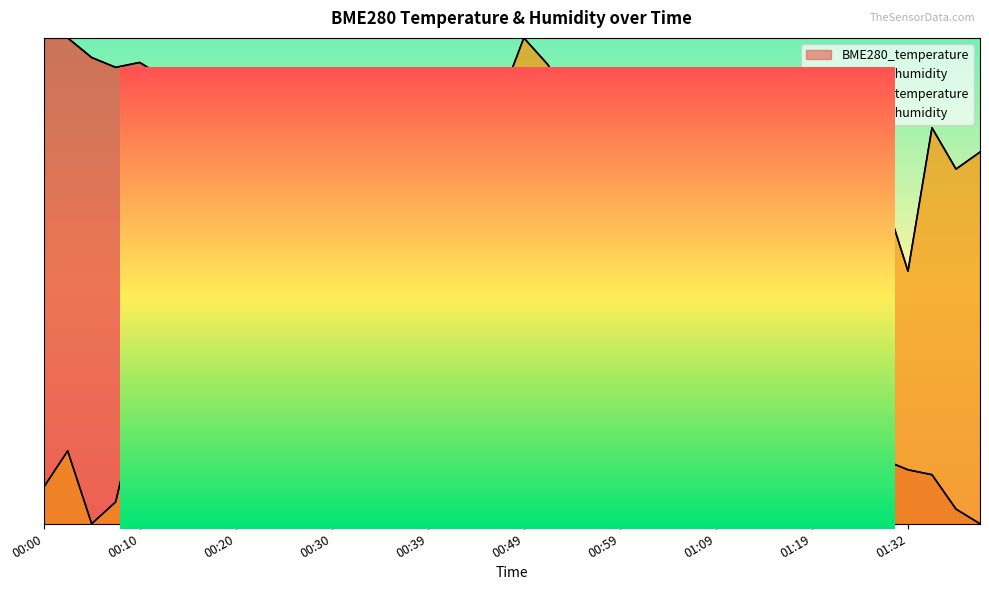

Reading right to left, what are all the values shown in this chart?

BME280_temperature: 0.0	0.0	0.1	0.1	0.1	0.2	0.2	0.2	0.3	0.3	0.3	0.3	0.4	0.4	0.4	0.5	0.4	0.4	0.4	0.4	0.5	0.5	0.5	0.6	0.6	0.7	0.7	0.7	0.8	0.7	0.8	0.7	0.8	0.9	0.9	0.9	0.9	1.0	1.0	1.0
BME280_humidity: 0.8	0.7	0.8	0.5	0.7	0.4	0.4	0.4	0.2	0.4	0.2	0.1	0.5	0.4	0.4	0.2	0.6	0.9	0.9	1.0	0.9	0.7	0.4	0.4	0.1	0.2	0.1	0.1	0.0	0.4	0.4	0.7	0.4	0.3	0.1	0.3	0.0	0.0	0.2	0.1